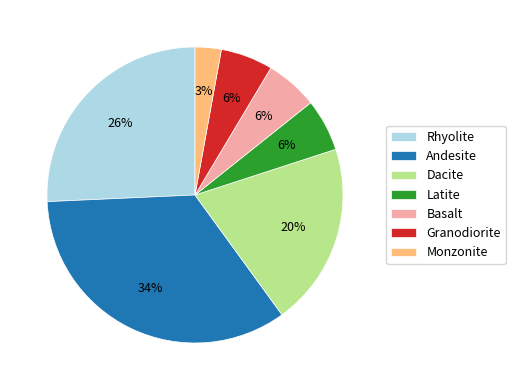

Which has a higher value, Basalt or Dacite?

Dacite